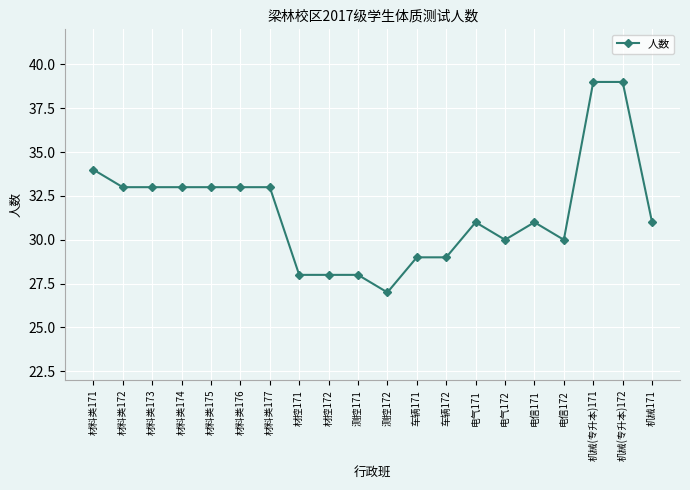

What is the difference between the maximum and minimum values?

12